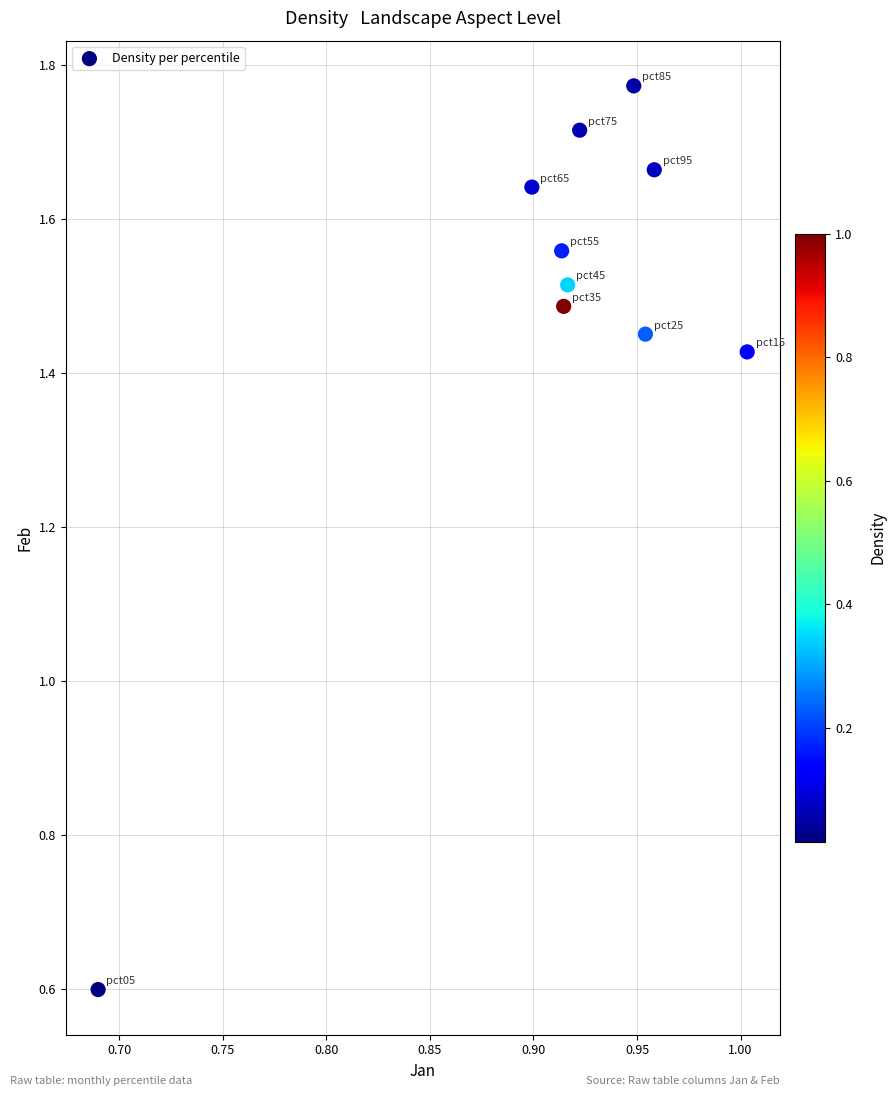

What Y value in the scatter plot is closest to 1?

0.6